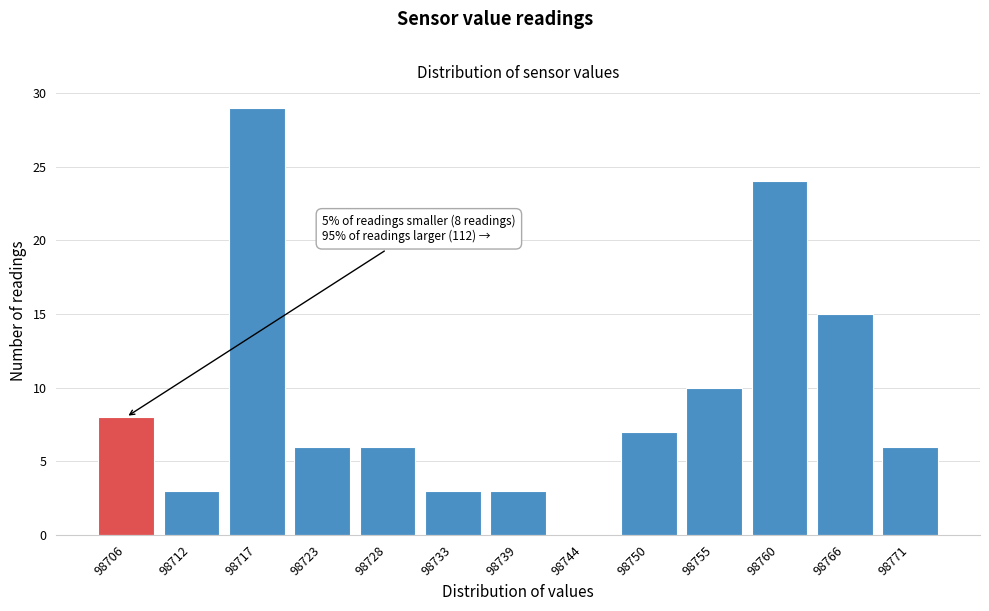

What is the sum of all values?

120